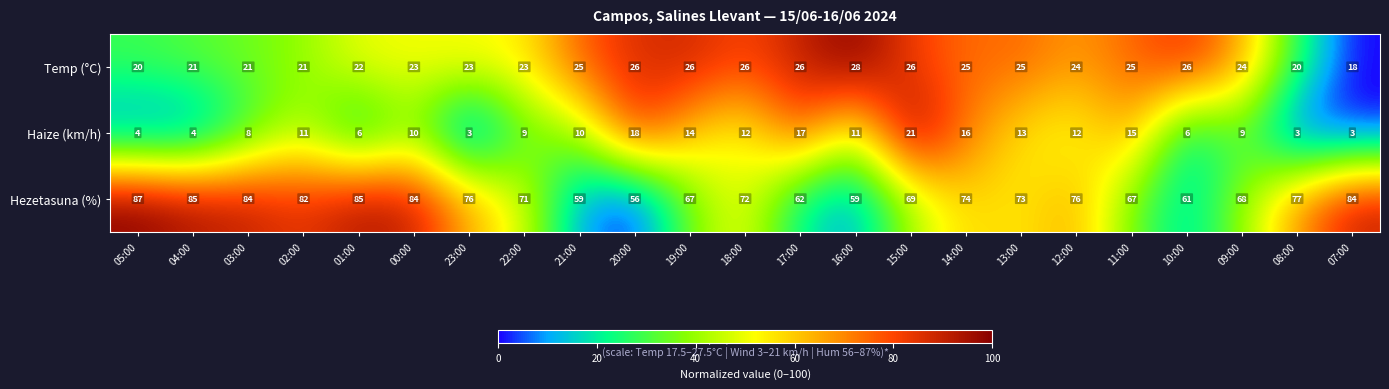

List the series in order of their peak value, lowest first.

Haize (km/h), Temp (°C), Hezetasuna (%)